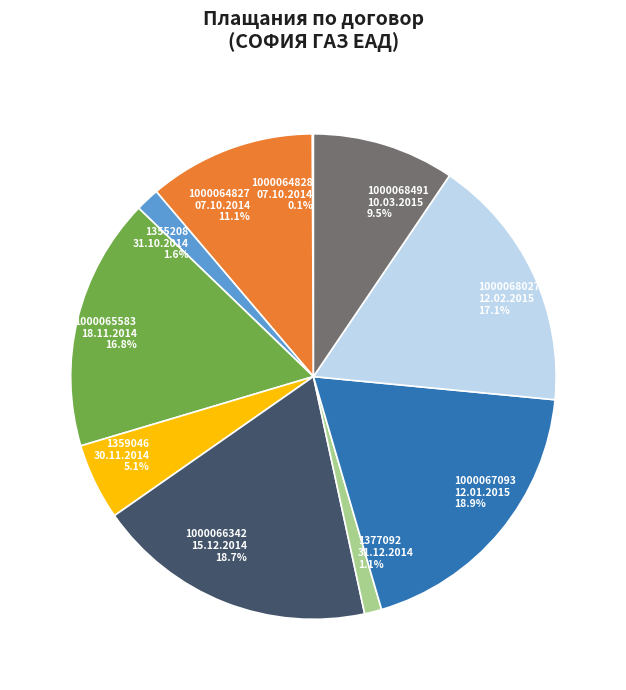

Is the sum of 1000065583 18.11.2014 and 1000067093 12.01.2015 greater than half?

No